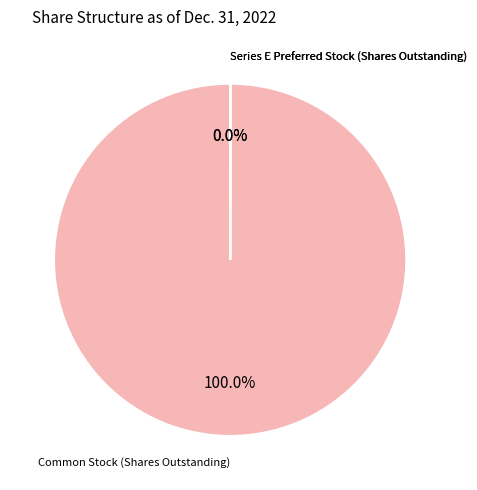

What is the largest slice in the pie chart?

Common Stock (Shares Outstanding)